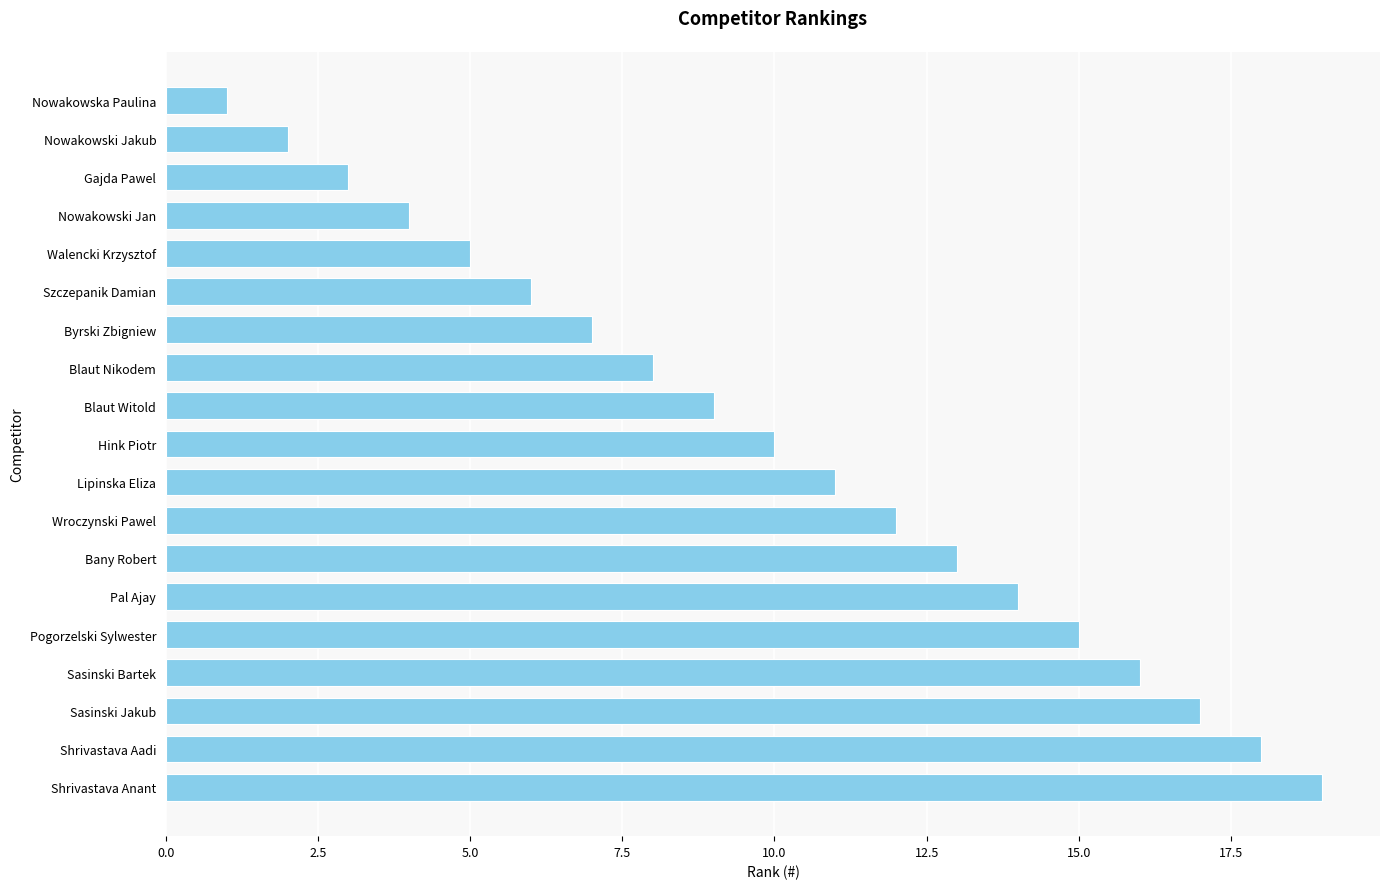

What is the change in value from Nowakowska Paulina to Byrski Zbigniew?

+6